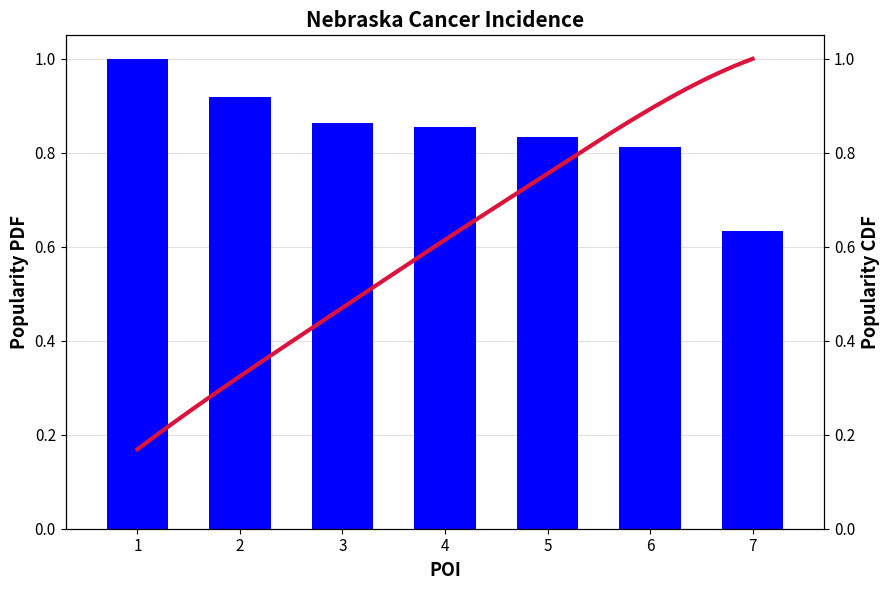

The chart shows a value of 0.6 at 3. True or false?

False